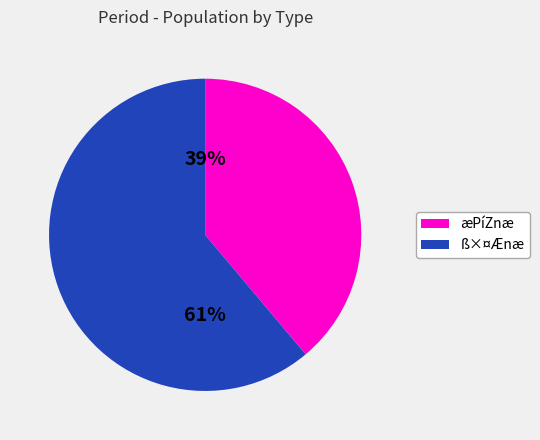

Does any single category account for the majority?

Yes